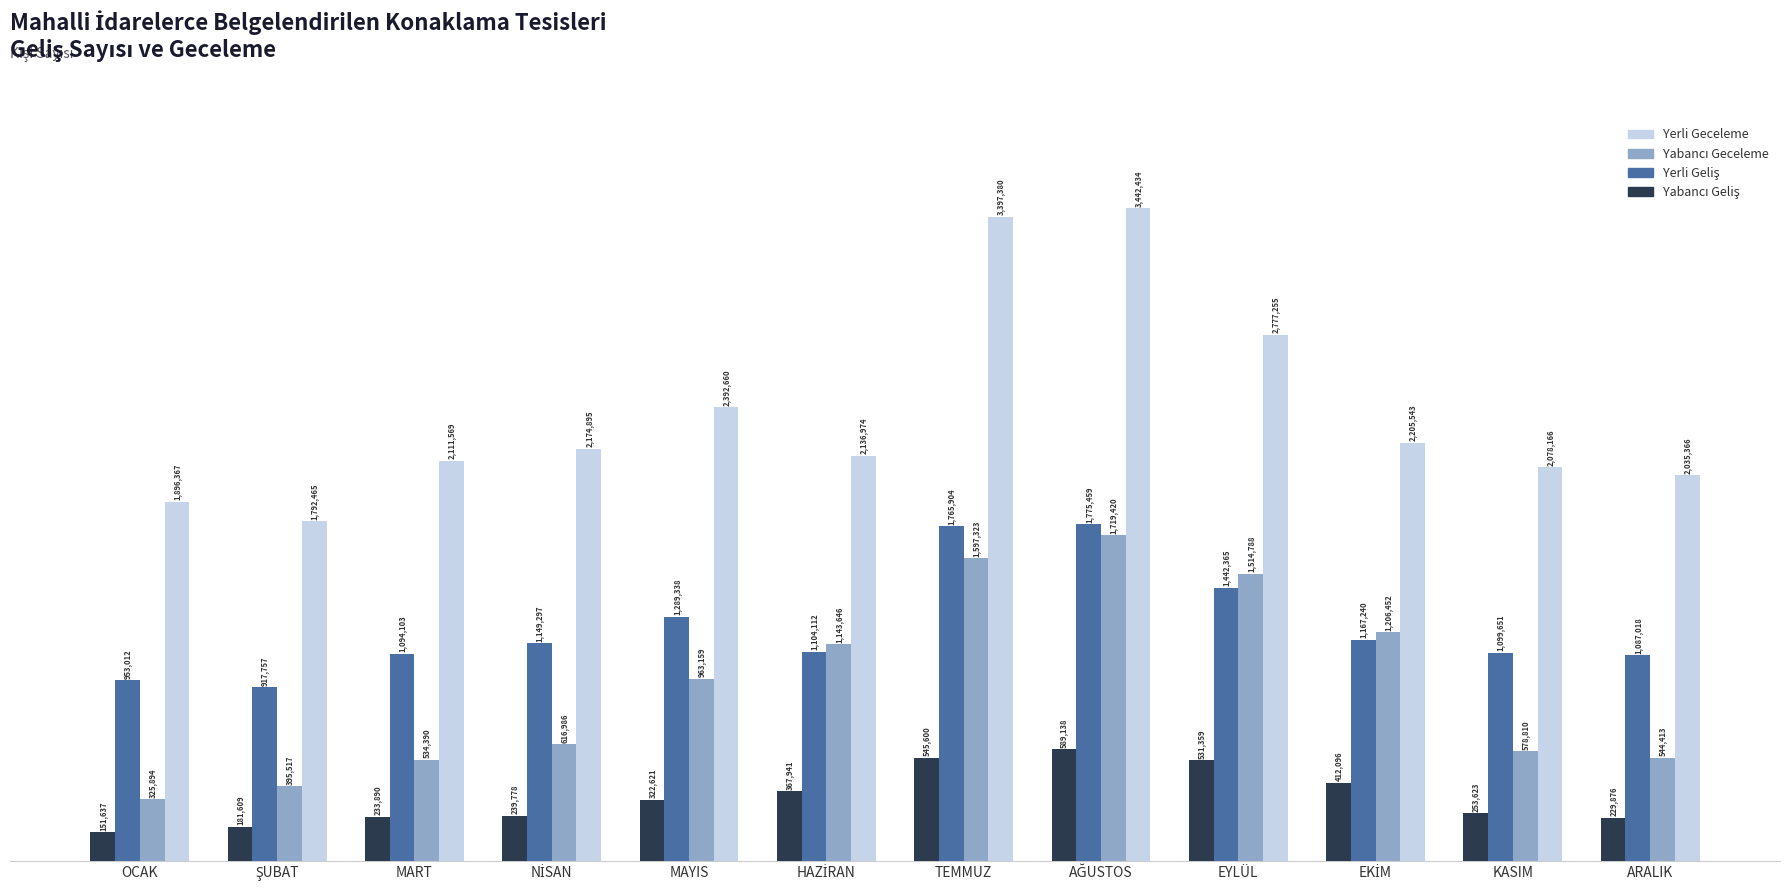

Are the bars grouped side by side (vs. stacked)?

Yes